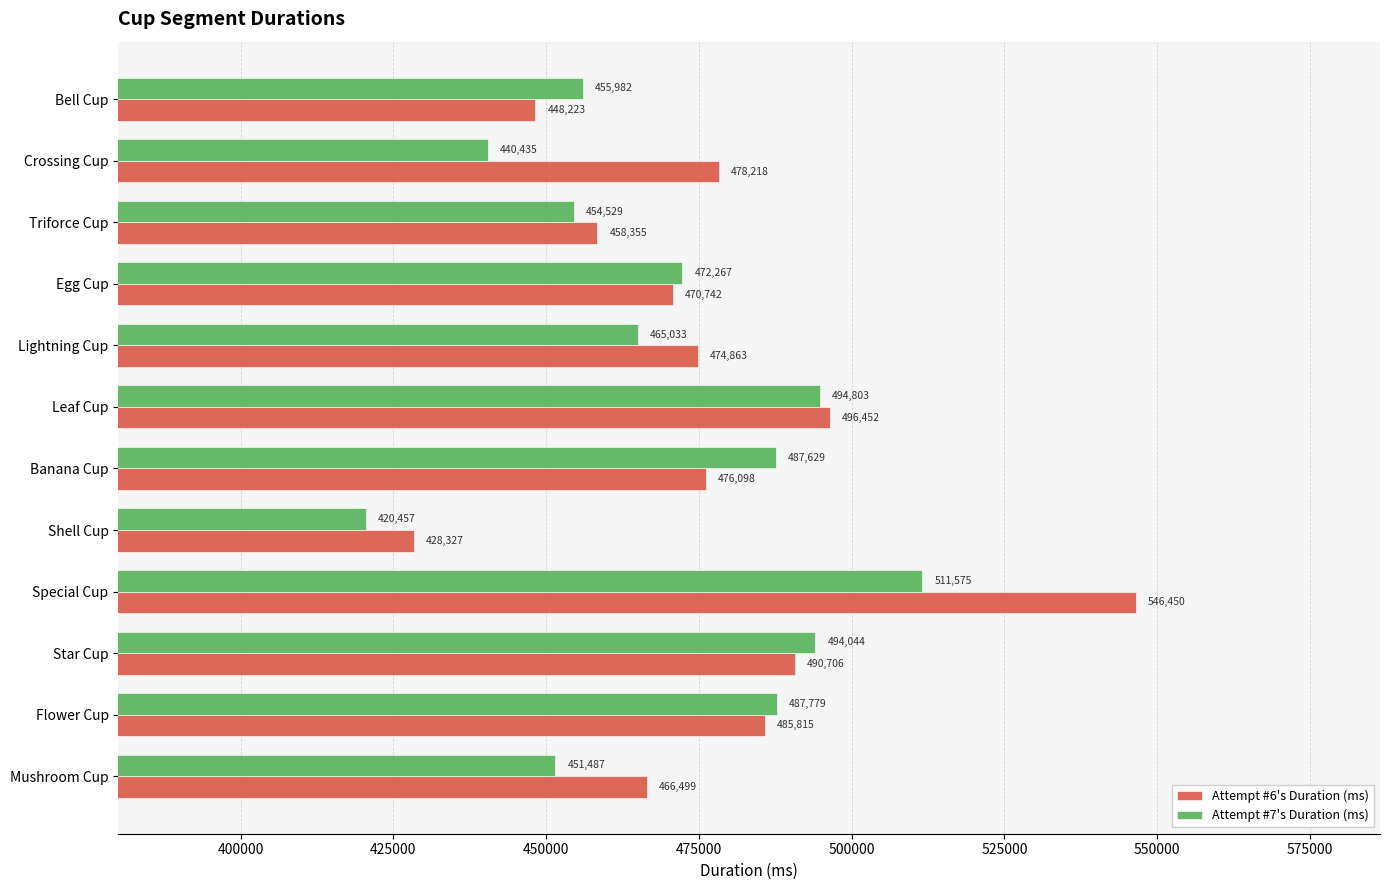

At how many categories does at least one series exceed 532996?

1